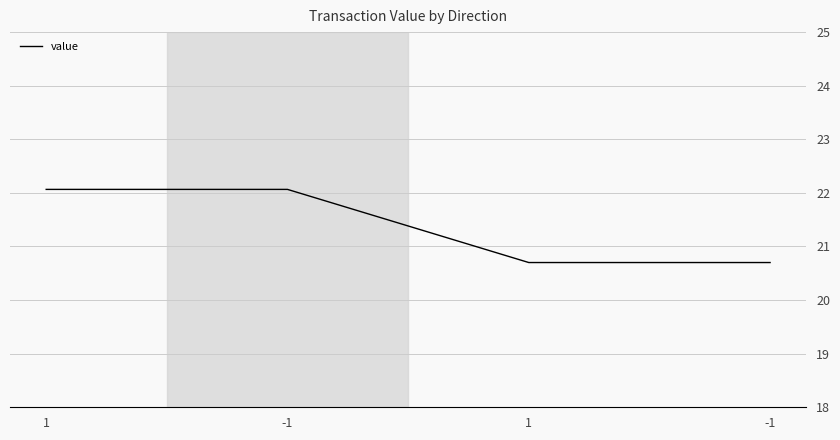

What is the label of the 3rd point from the right?

-1